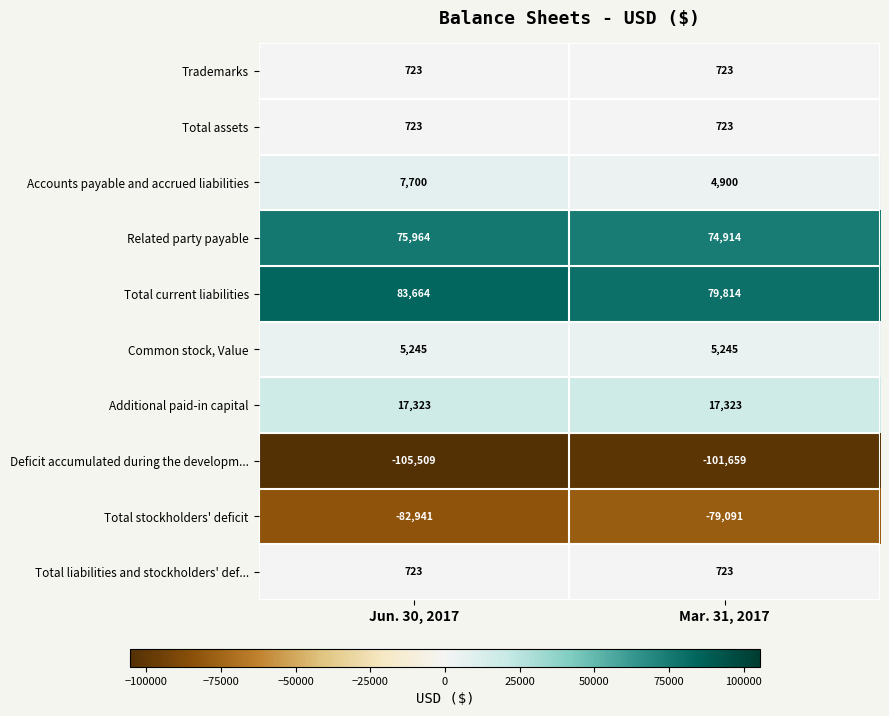

At how many categories does at least one series exceed 69736?

2